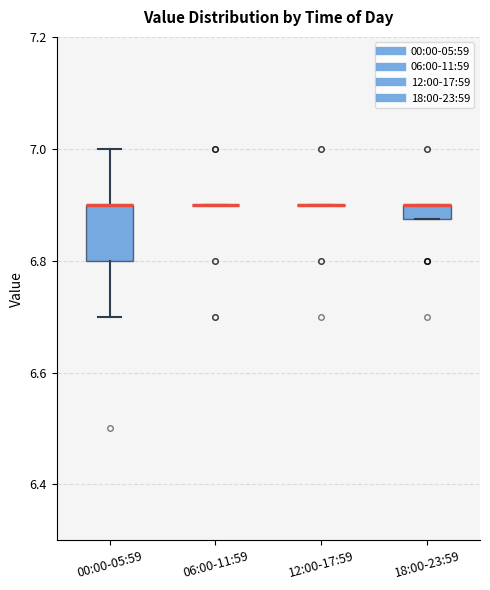

Comparing the boxes themselves (not the whiskers), which one is the tallest?

00:00-05:59